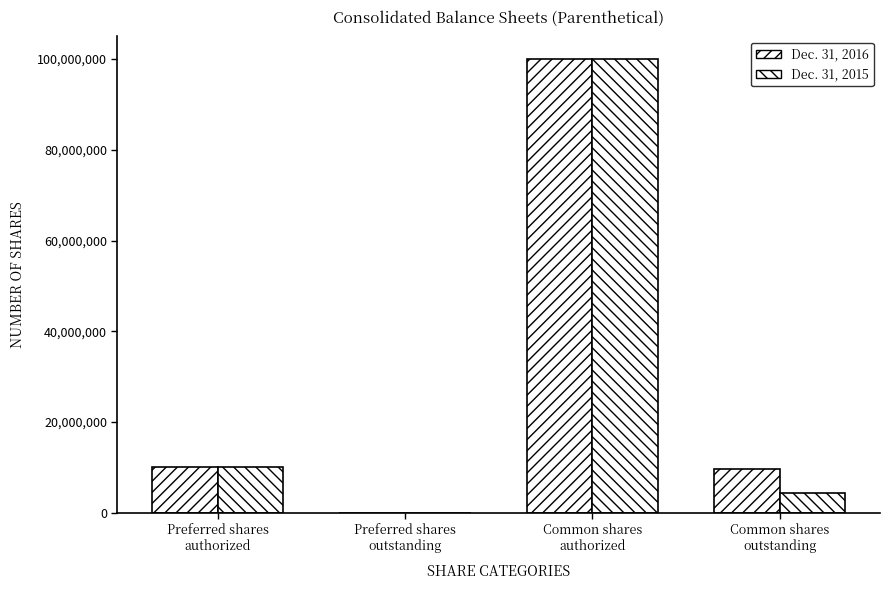

Reading left to right, extract all data points from this chart.

Dec. 31, 2016: 10000000	0	100000000	9631088
Dec. 31, 2015: 10000000	71	100000000	4296979